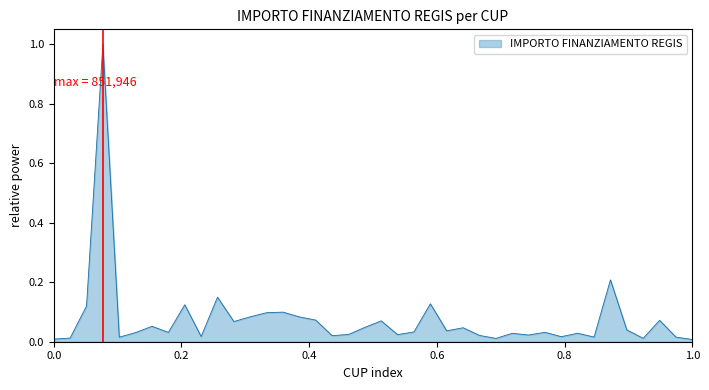

What is the greatest value displayed?

1.0